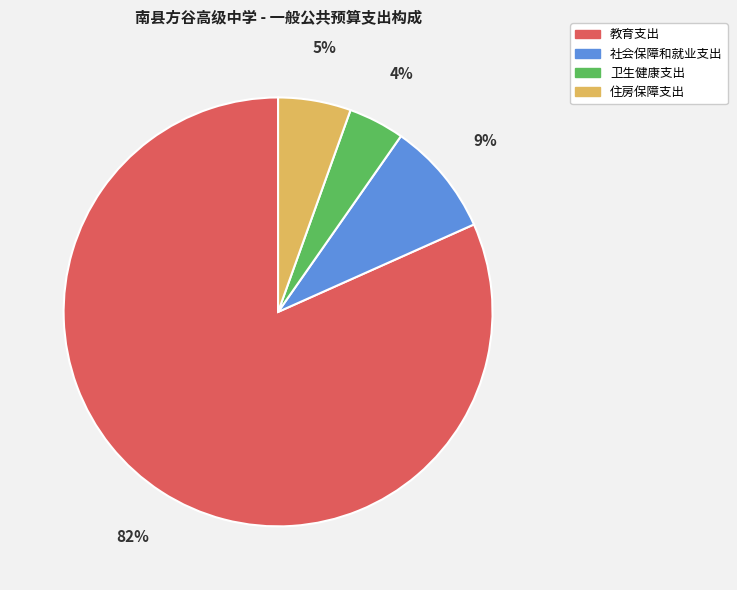

How many slices are in this pie chart?

4